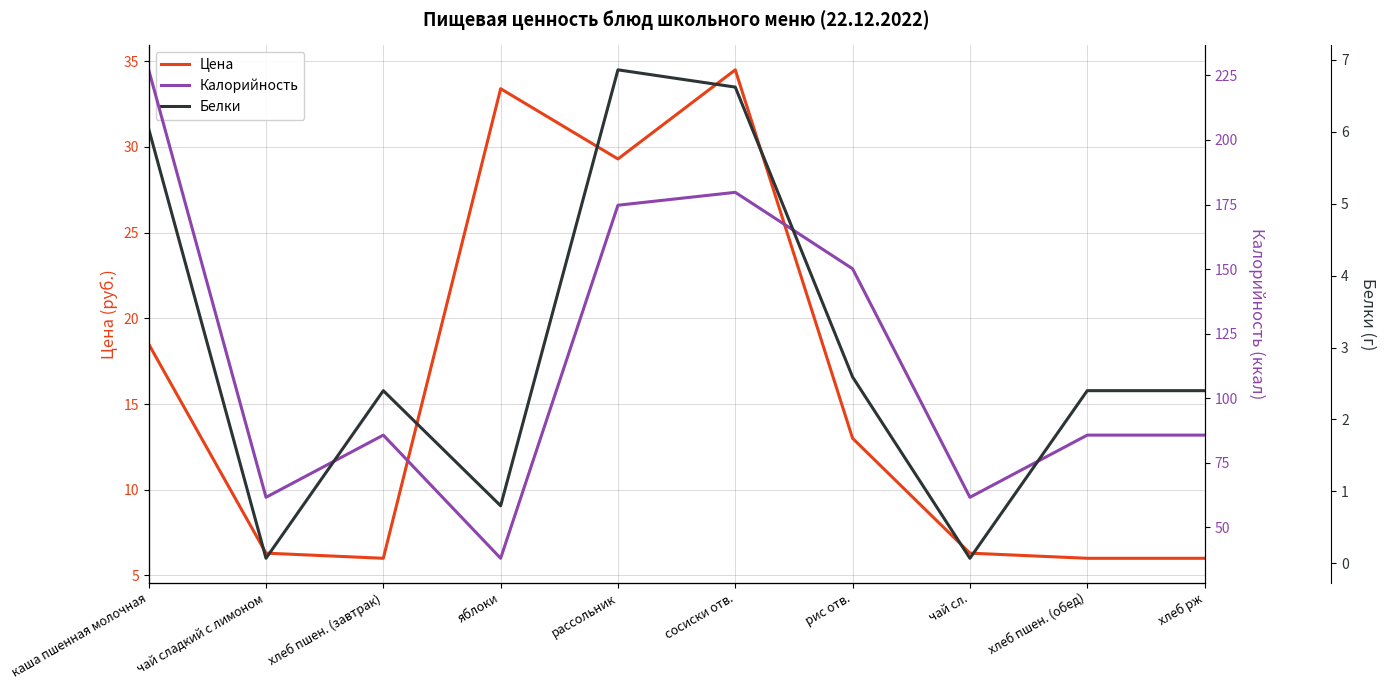

What position from the right is хлеб рж?

1